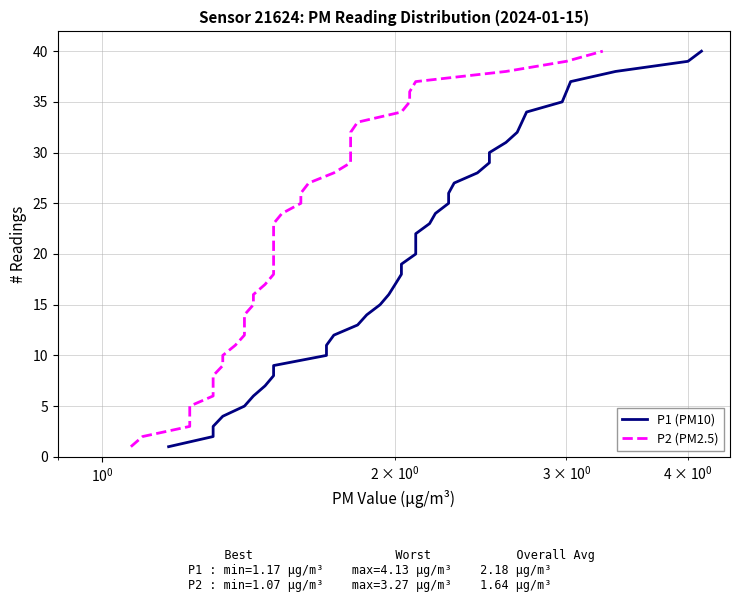

What is the maximum value shown in the chart?

40